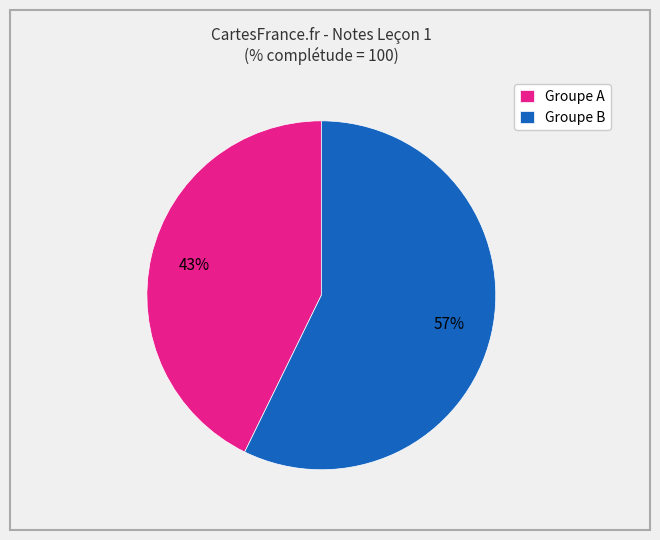

Which slice is the smallest?

Groupe A